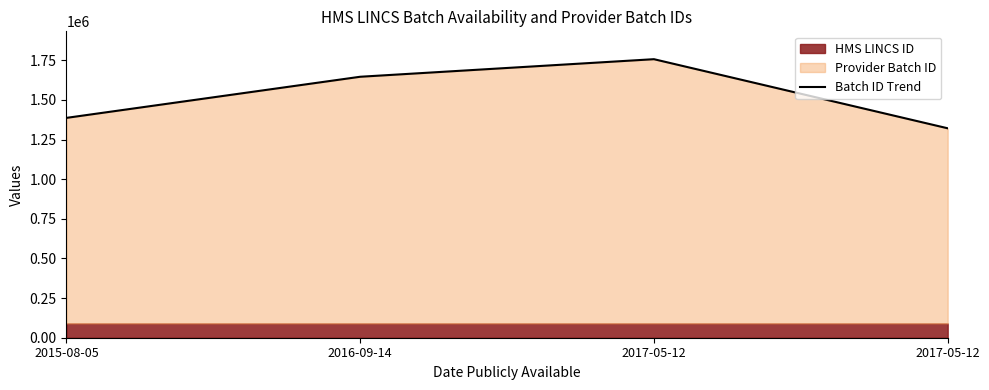

List the labels in order of value, largest first.

2017-05-12, 2016-09-14, 2015-08-05, 2017-05-12